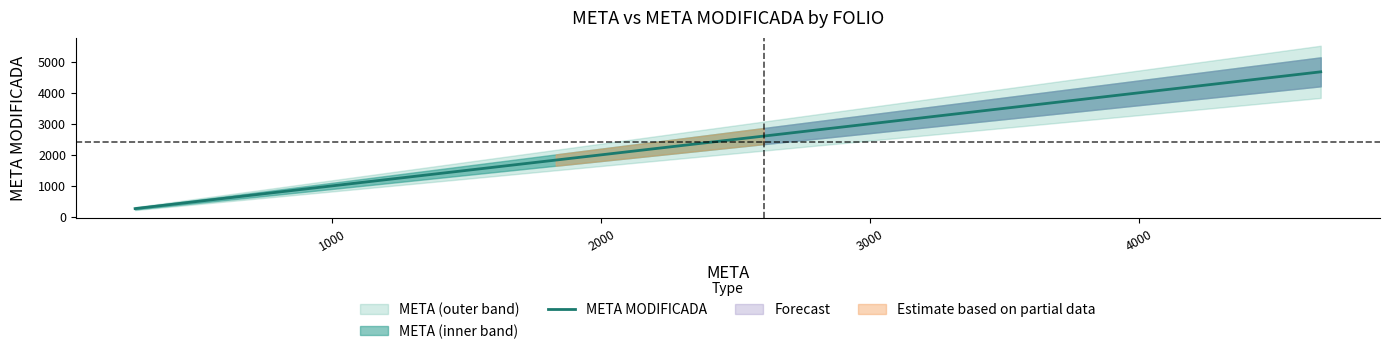

What is the value of the 1st point from the left?

266